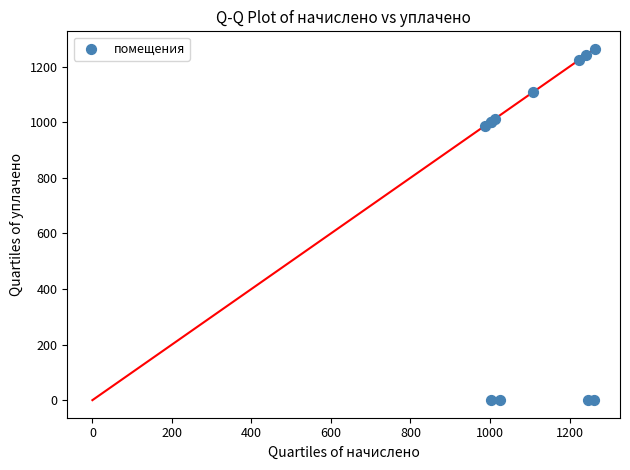

What Y value in the scatter plot is closest to 631?

987.0